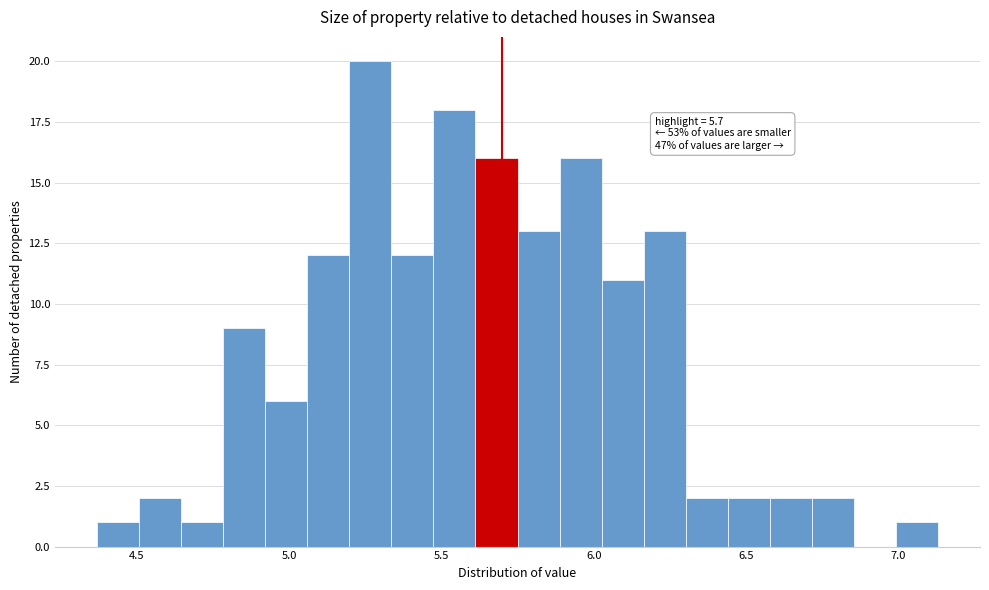

Read against the x-axis, roughly where is the centre of the tallest bar?

5.25